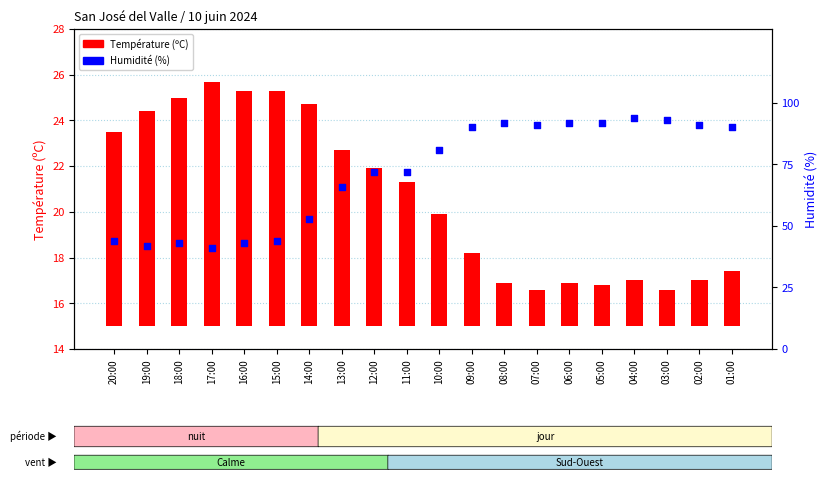

Which series reaches the minimum Y coordinate?

Température (ºC)